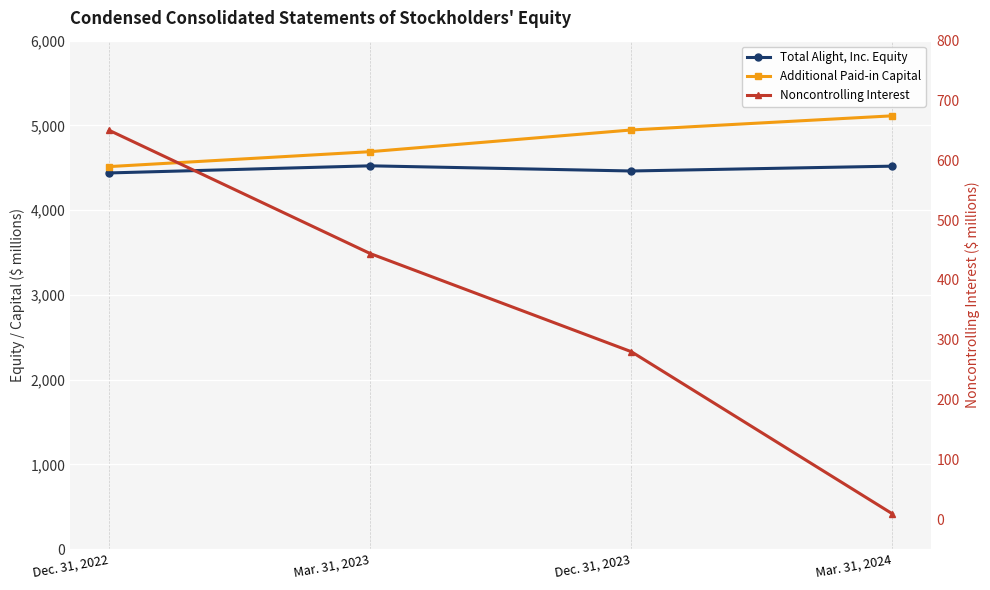

Which series has the largest range (max minus min)?

Noncontrolling Interest